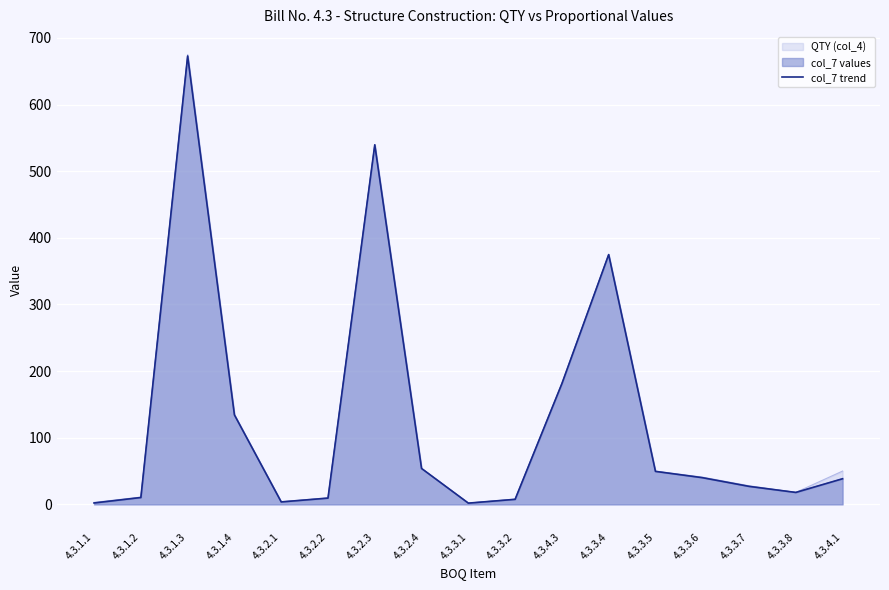

Does the chart display data point markers on the line(s)?

No